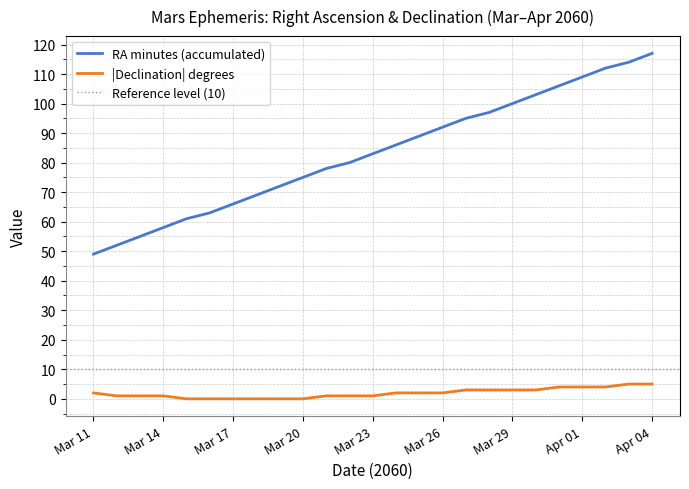

Reading left to right, extract all data points from this chart.

Mar 11=2	Mar 12=1	Mar 13=1	Mar 14=1	Mar 15=0	Mar 16=0	Mar 17=0	Mar 18=0	Mar 19=0	Mar 20=0	Mar 21=1	Mar 22=1	Mar 23=1	Mar 24=2	Mar 25=2	Mar 26=2	Mar 27=3	Mar 28=3	Mar 29=3	Mar 30=3	Mar 31=4	Apr 01=4	Apr 02=4	Apr 03=5	Apr 04=5